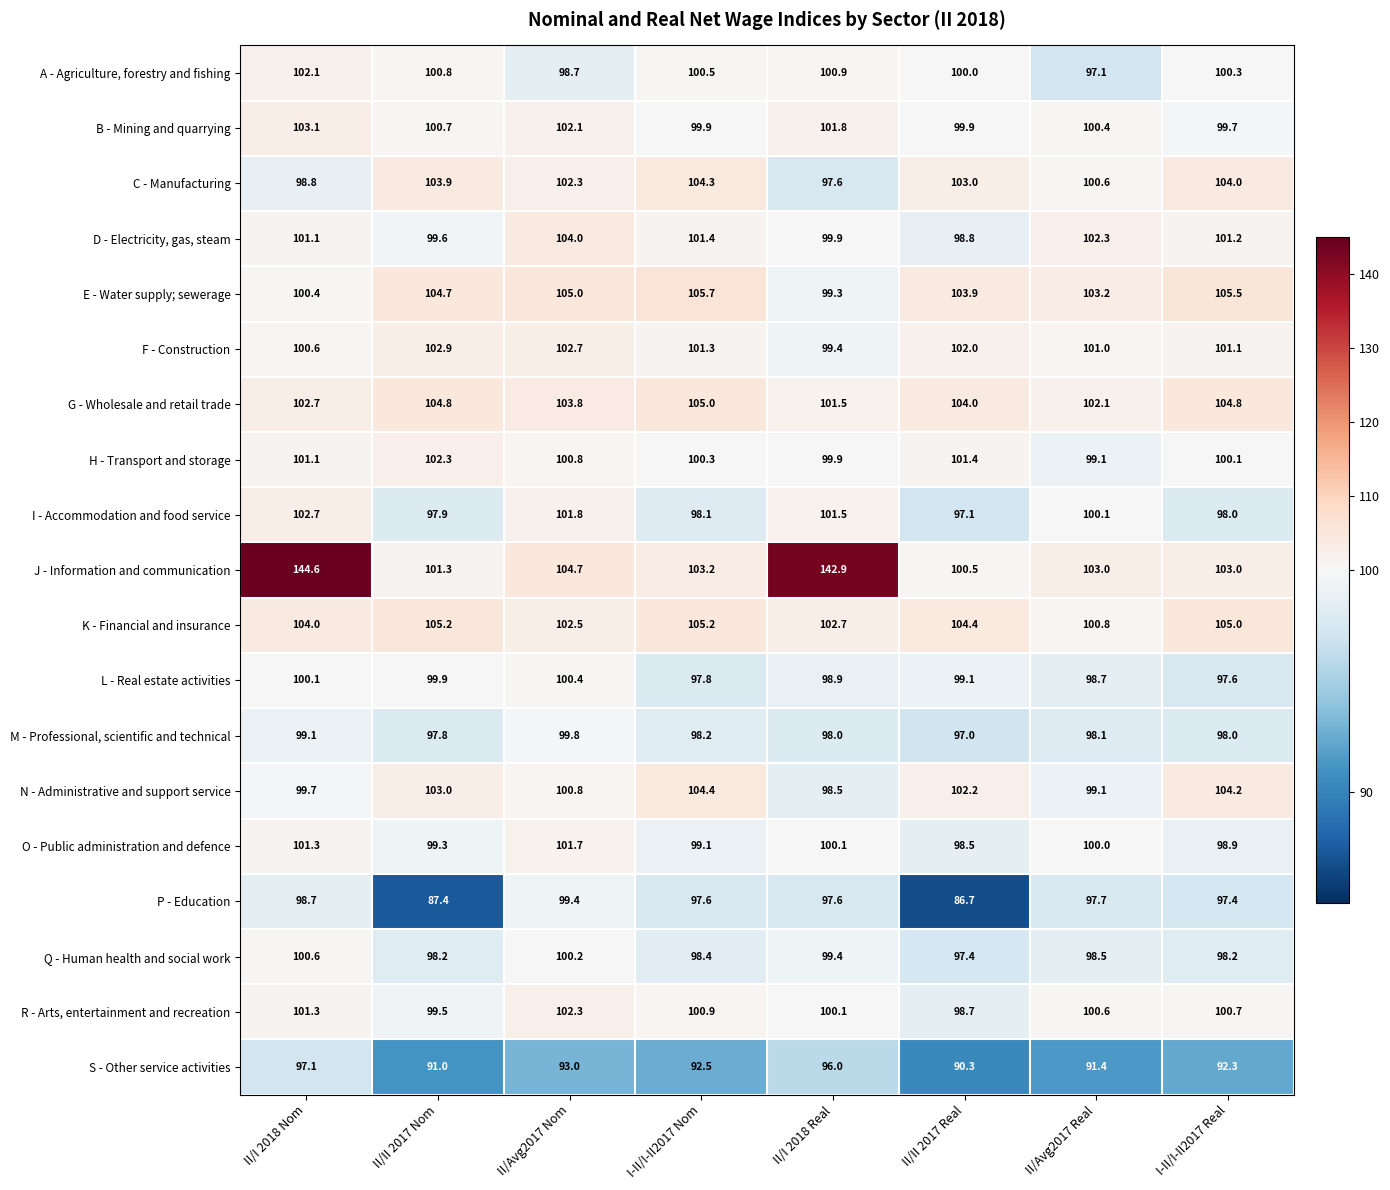

What is the difference between the maximum and second lowest values in the J - Information and communication series?

43.3